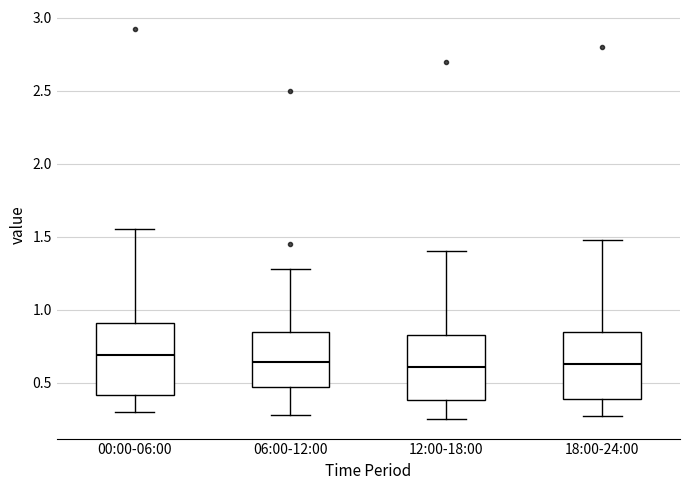

Reading left to right, read every box against the y-axis: the position of its median line, the range the box covers, and the ends of its whiskers. The values are not printed on the chart, so give them approximately, as read against the axis.

00:00-06:00: median 0.70, box 0.40 to 0.90, whiskers 0.30 to 1.55
06:00-12:00: median 0.65, box 0.45 to 0.85, whiskers 0.30 to 1.30
12:00-18:00: median 0.60, box 0.40 to 0.85, whiskers 0.25 to 1.40
18:00-24:00: median 0.65, box 0.40 to 0.85, whiskers 0.25 to 1.50